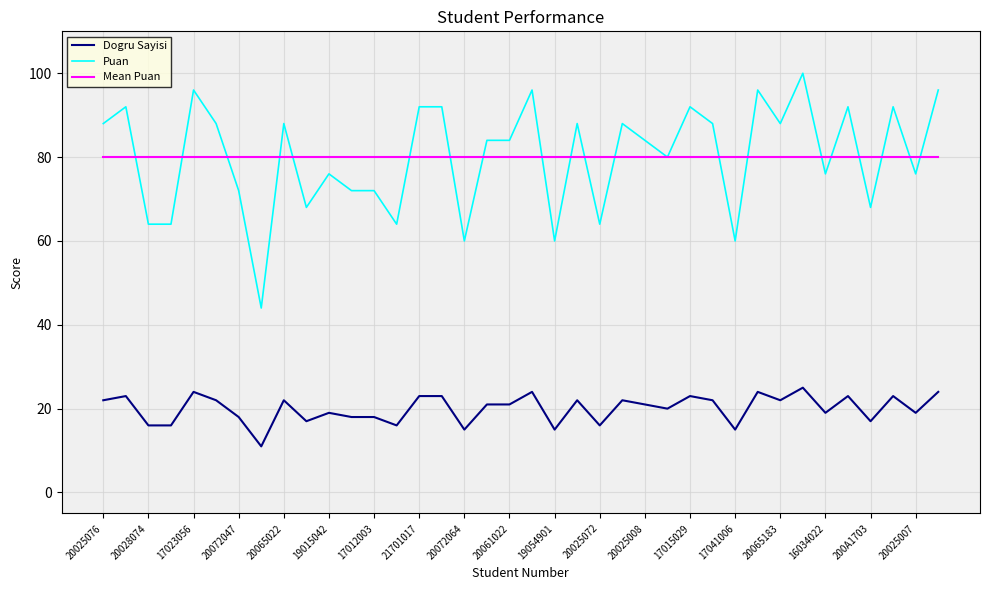

How many lines are shown in the chart?

3